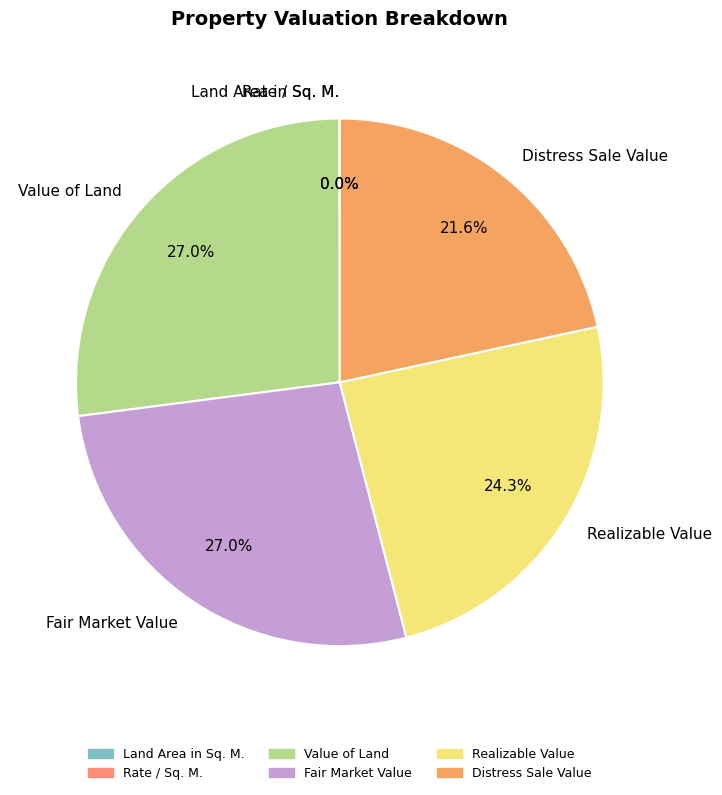

What percentage is the Distress Sale Value slice, to the nearest percent?

22%